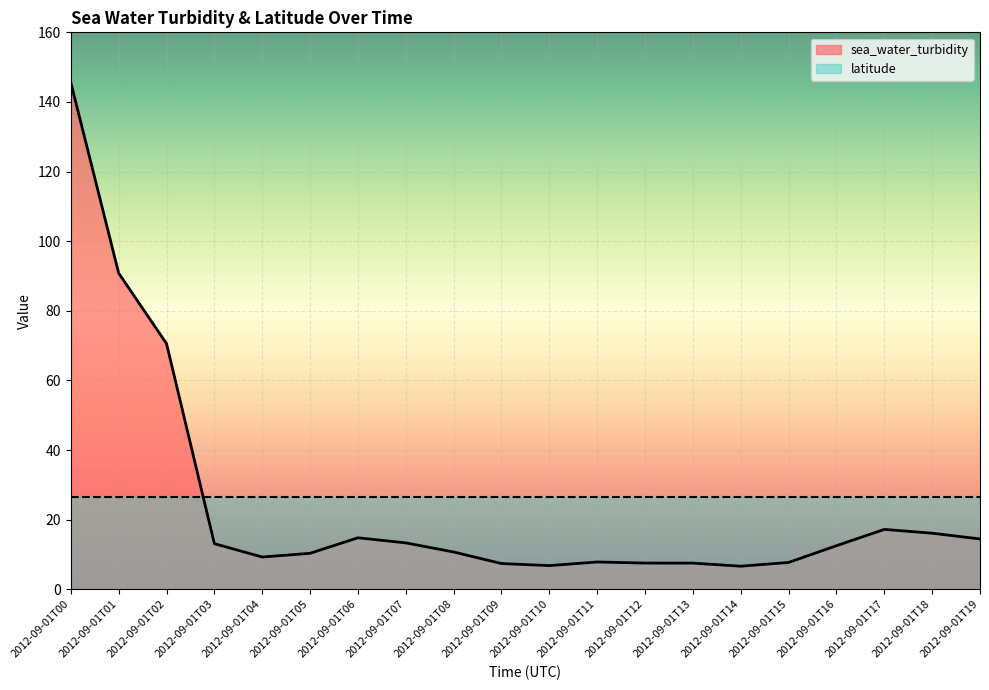

Reading left to right, extract all data points from this chart.

145.6	90.8	70.6	13.1	9.3	10.3	14.8	13.3	10.7	7.4	6.8	7.8	7.5	7.5	6.6	7.7	12.5	17.2	16.1	14.4